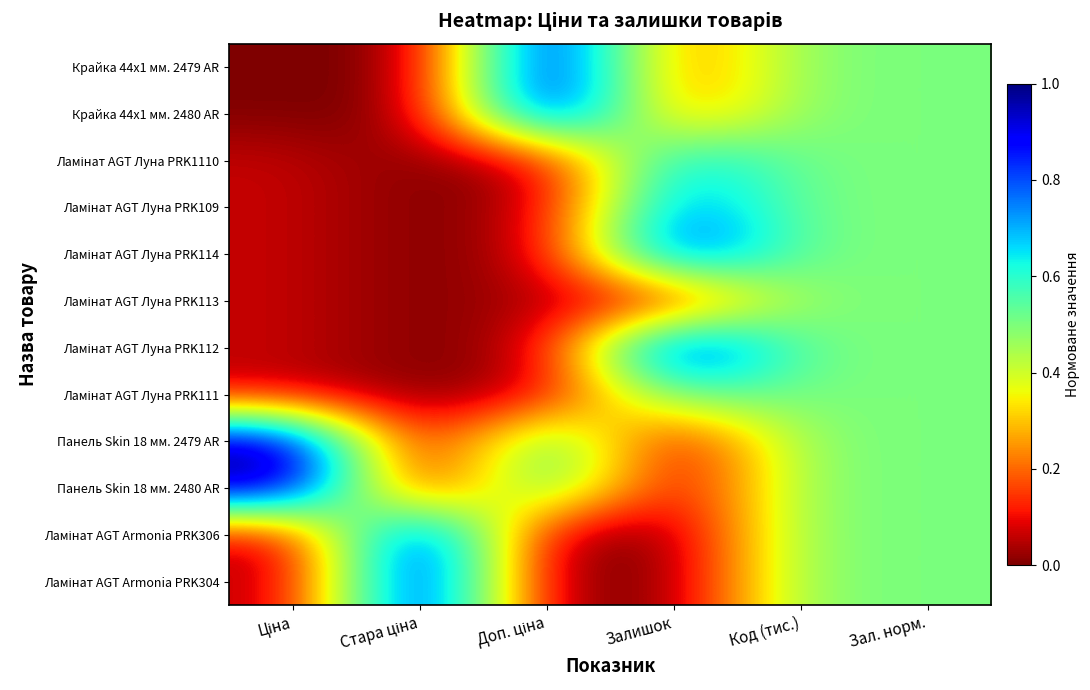

Count the number of data series in this chart.

12